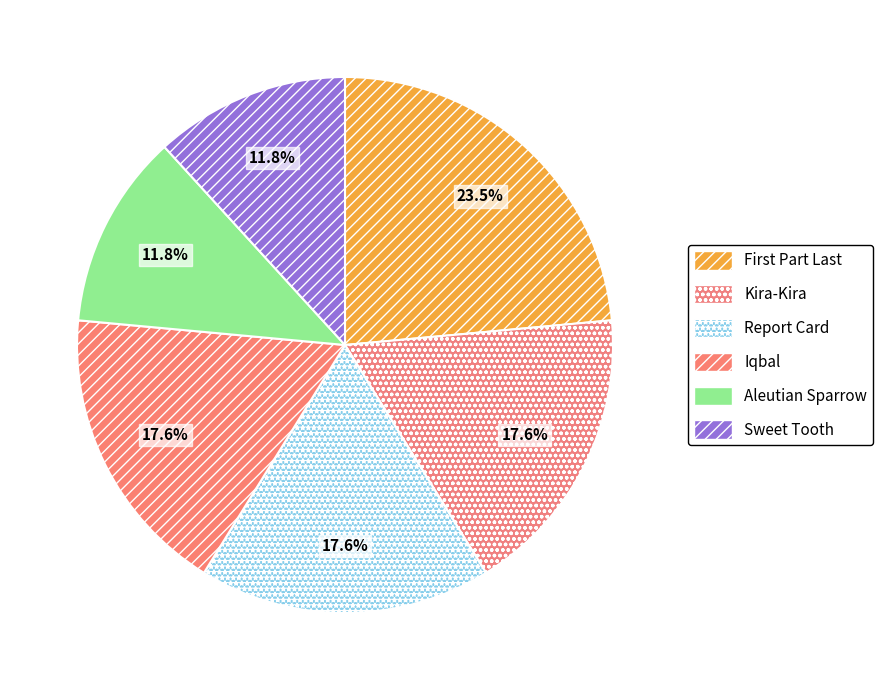

The Sweet Tooth slice represents 3% of the pie. True or false?

False